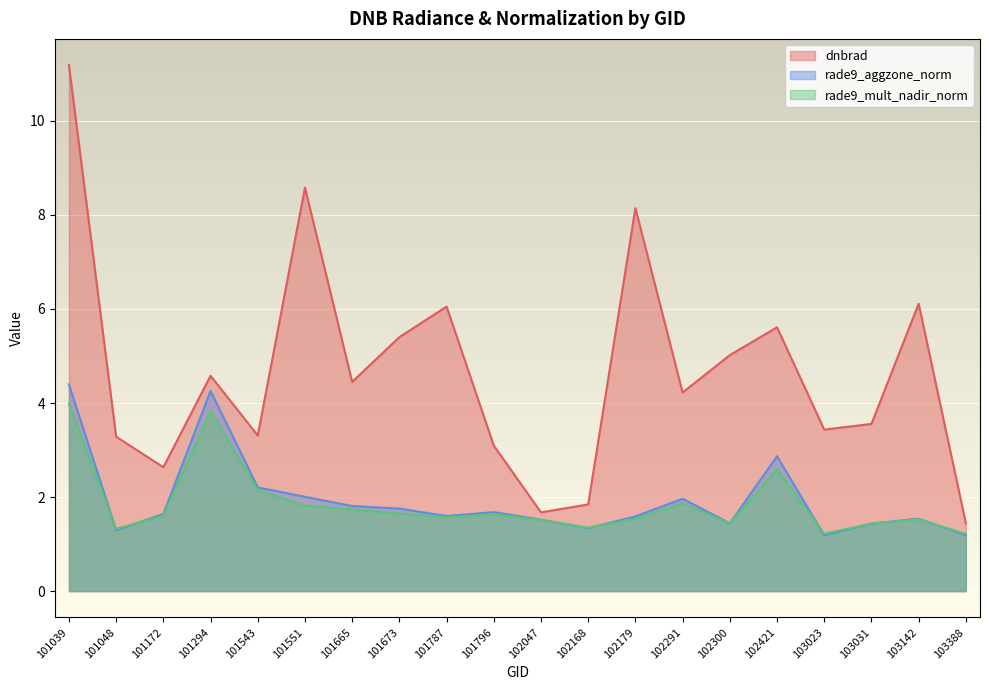

Reading left to right, list all the values displayed in this chart.

dnbrad: 11.2	3.3	2.6	4.6	3.3	8.6	4.4	5.4	6.1	3.1	1.7	1.8	8.1	4.2	5.0	5.6	3.4	3.6	6.1	1.4
rade9_aggzone_norm: 4.4	1.3	1.6	4.3	2.2	2.0	1.8	1.8	1.6	1.7	1.5	1.3	1.6	2.0	1.4	2.9	1.2	1.4	1.5	1.2
rade9_mult_nadir_norm: 4.0	1.3	1.6	3.8	2.1	1.8	1.7	1.7	1.6	1.6	1.5	1.3	1.5	1.9	1.4	2.6	1.2	1.4	1.5	1.2